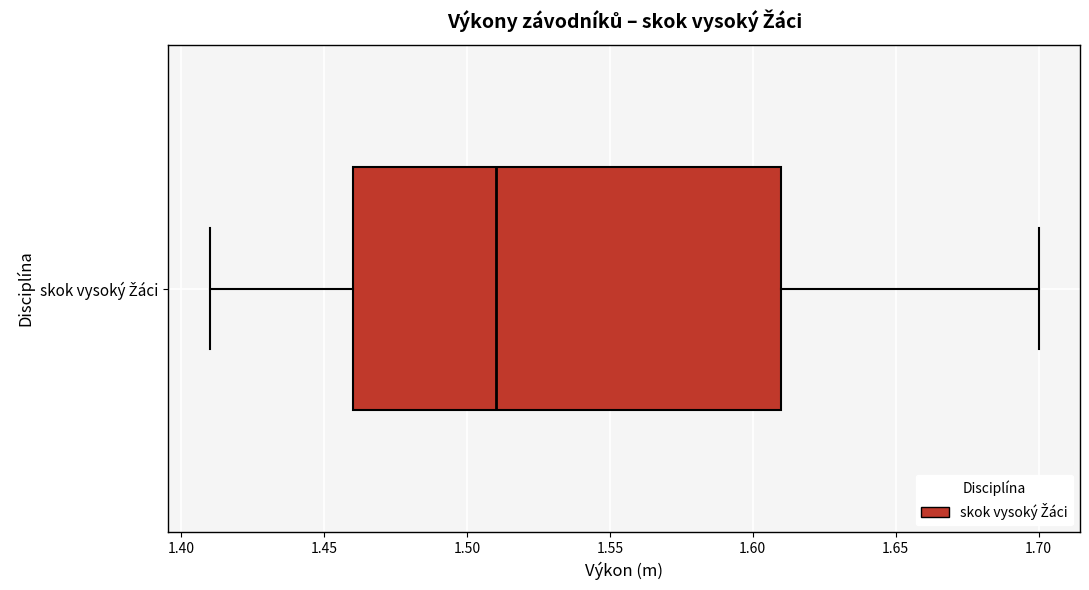

Where does the median line of the box for skok vysoký Žáci sit on the x-axis? The values are not printed on the chart, so give them approximately, as read against the axis.

1.51